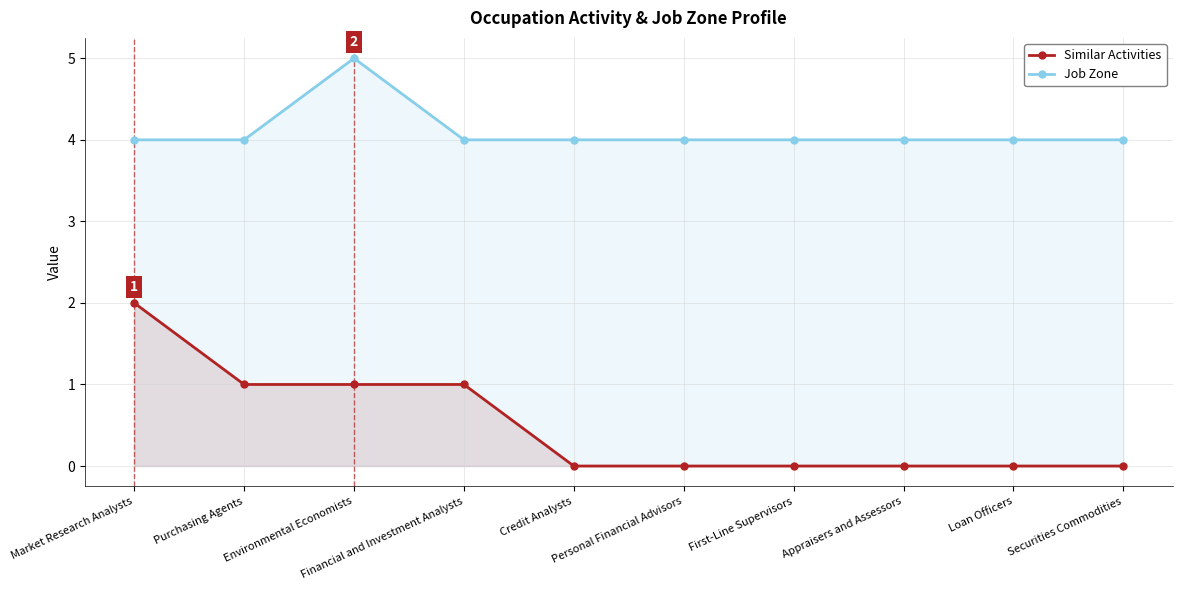

What is the total value across all series at Personal Financial Advisors?

4